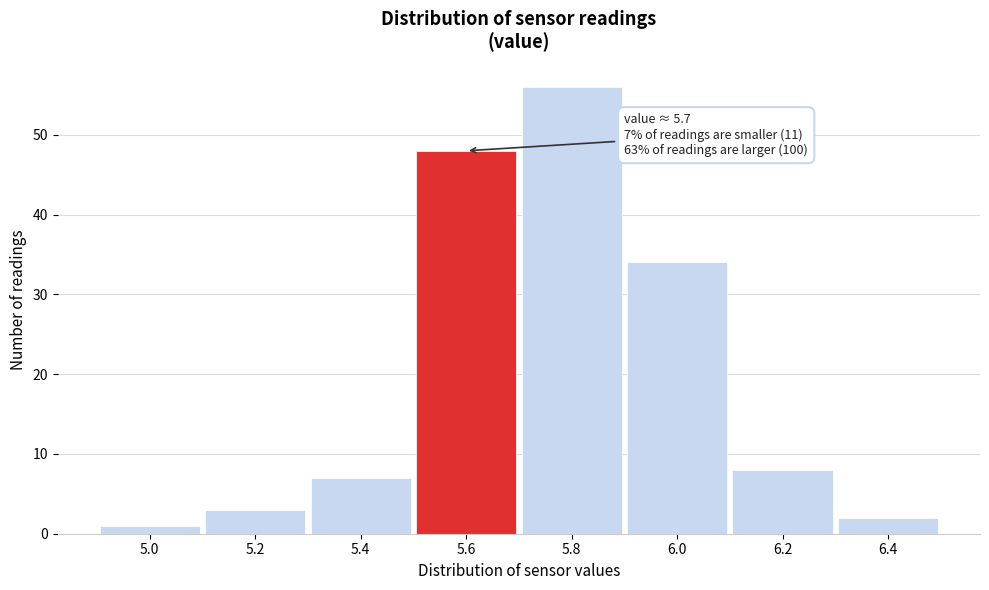

Reading right to left, list all the values displayed in this chart.

2	8	34	56	48	7	3	1